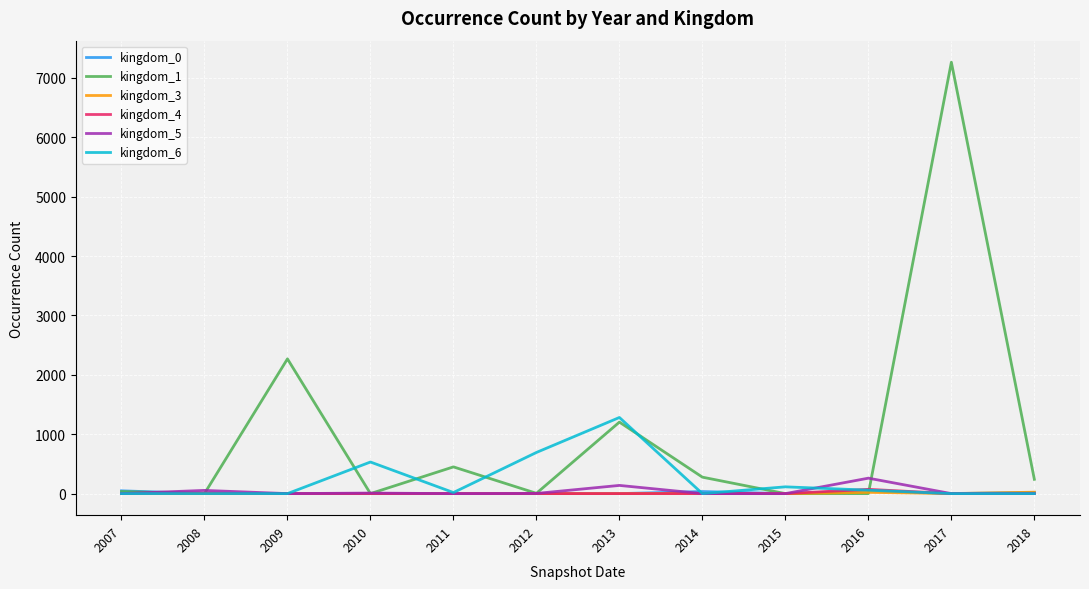

Which label corresponds to the largest value in the chart?

2017